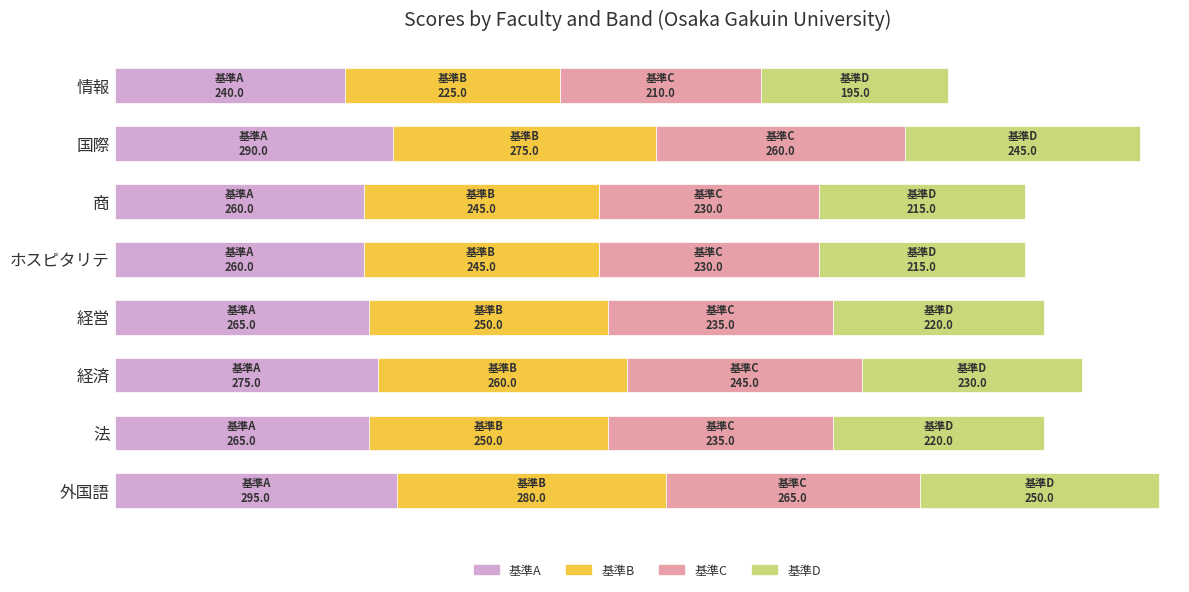

What are all the series names shown in the legend?

基準A, 基準B, 基準C, 基準D